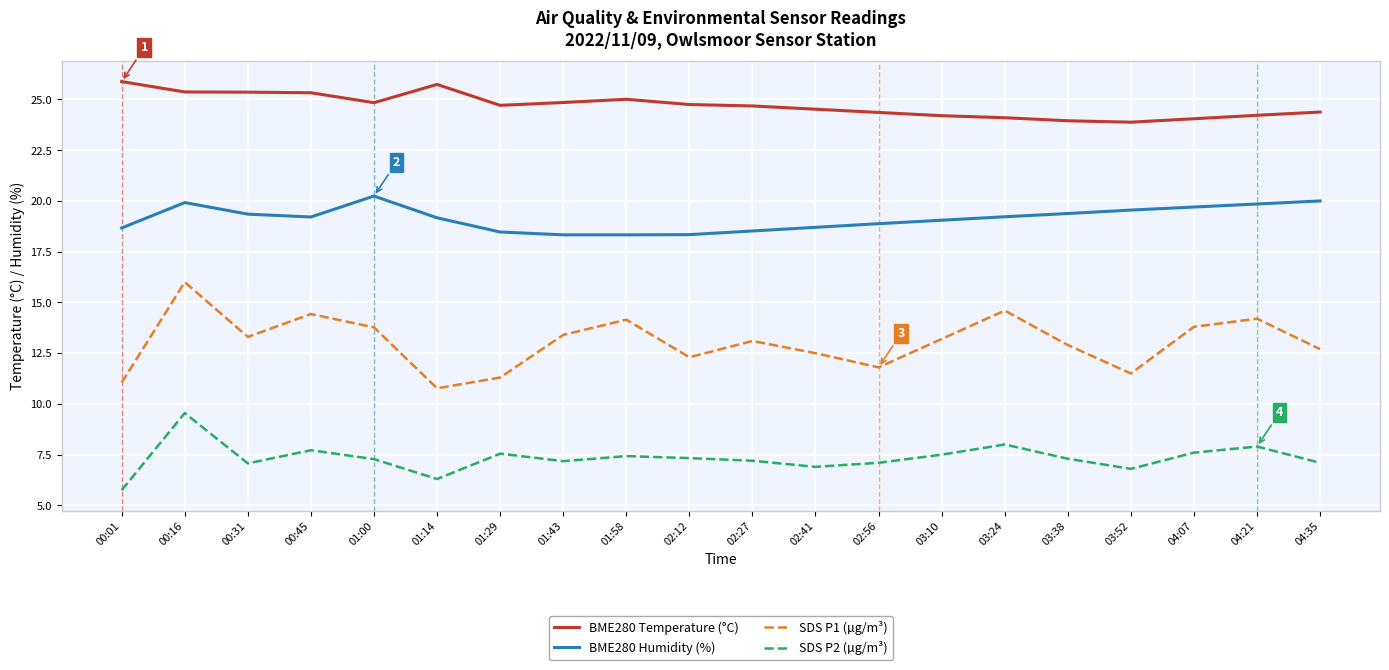

Is it true that BME280 Temperature (°C) equals 14.4 at 01:43?

False